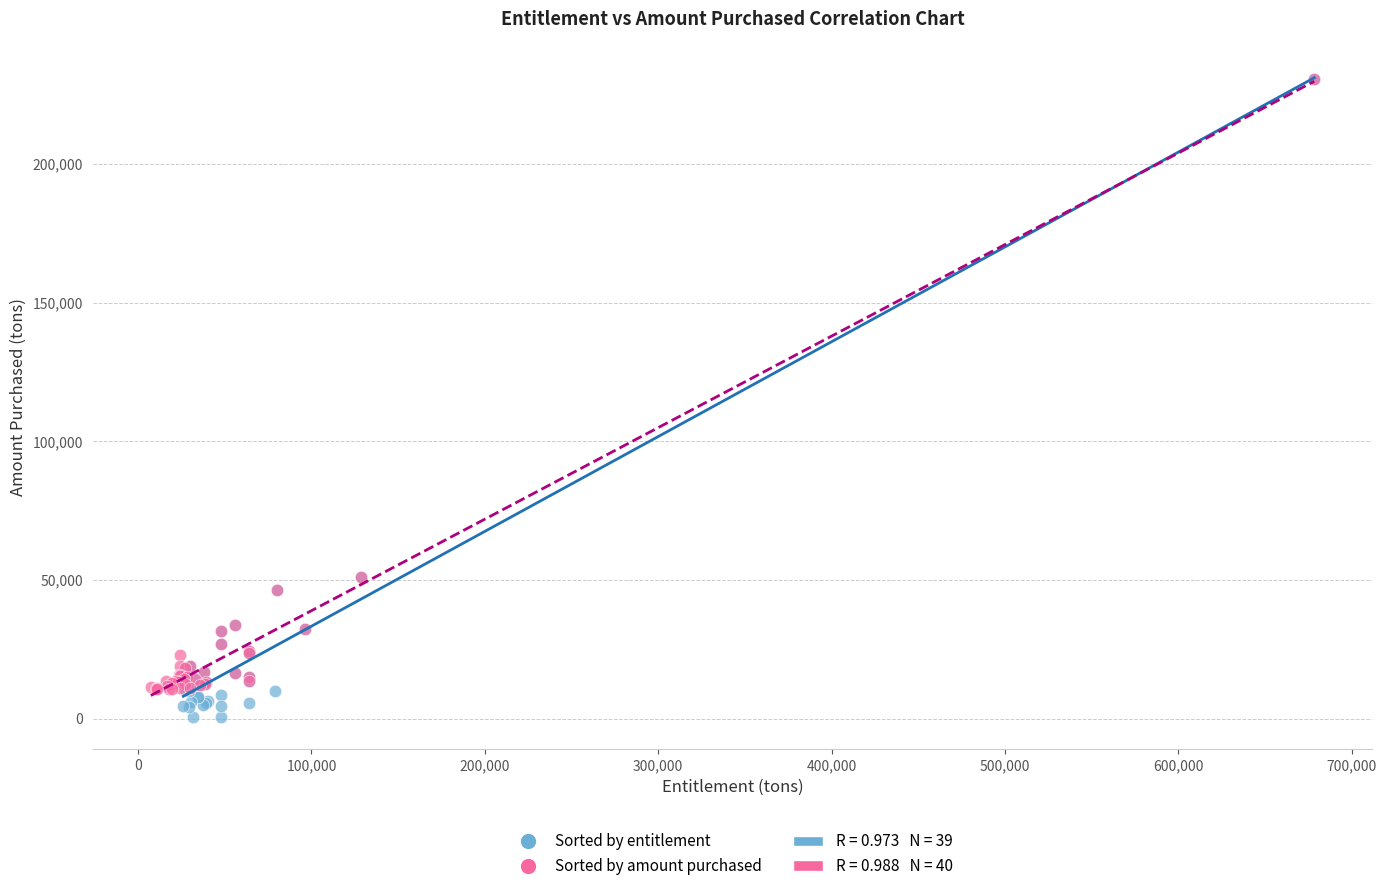

Which series has the largest Y range (max minus min)?

Sorted by entitlement